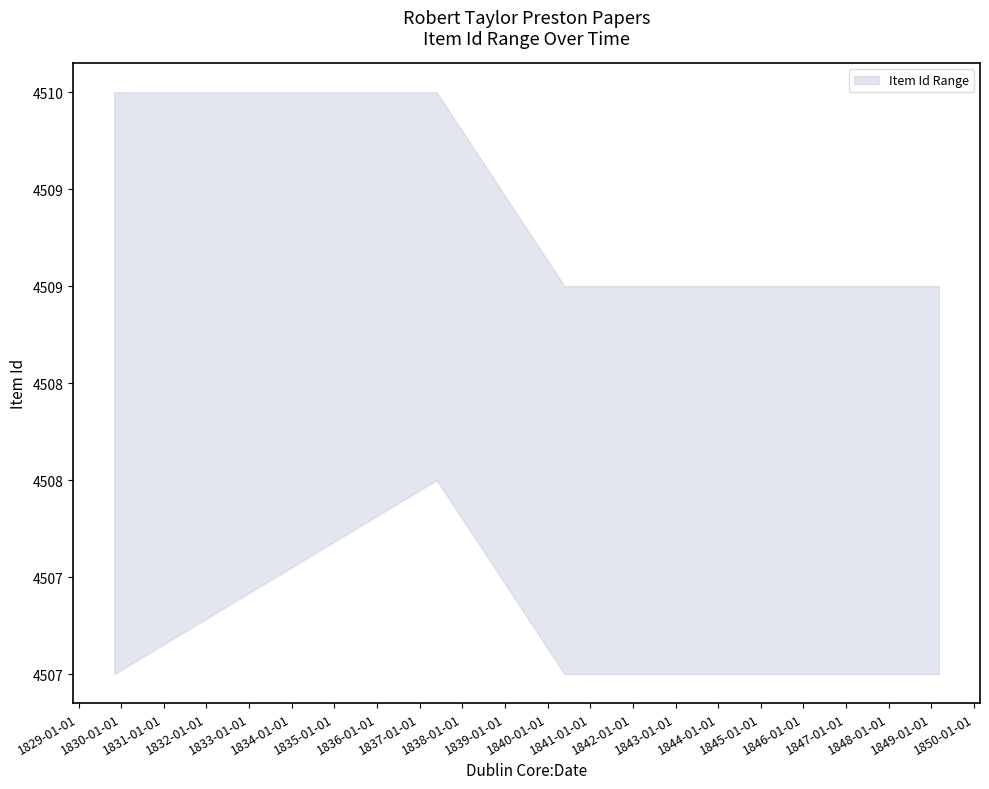

Rank the series by their average value, from highest to lowest.

upper, lower